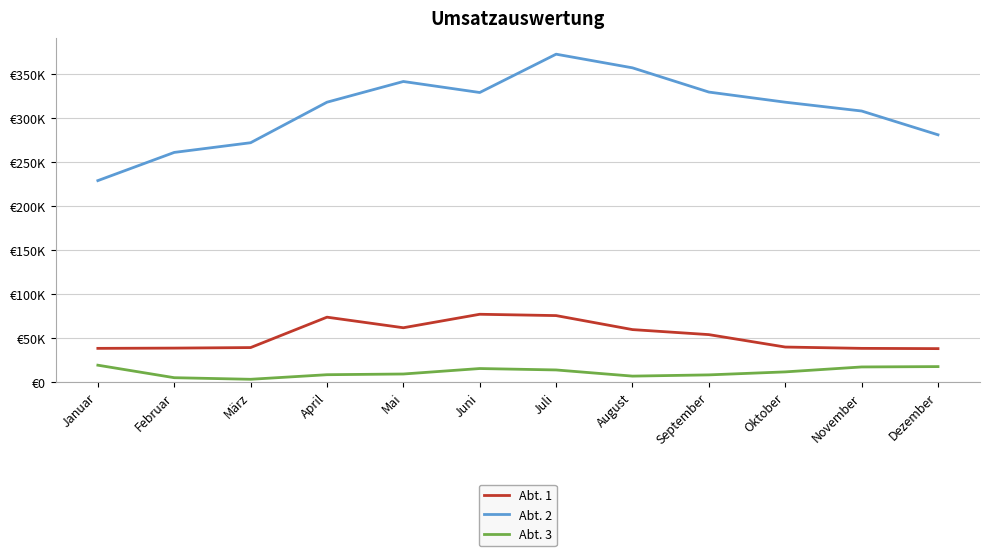

The Abt. 3 series shows 6600 at August. True or false?

True